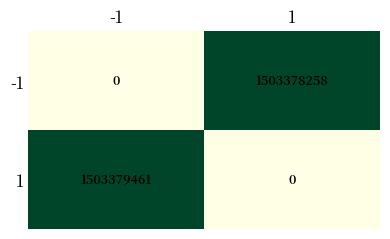

What is the greatest value displayed?

1503379461